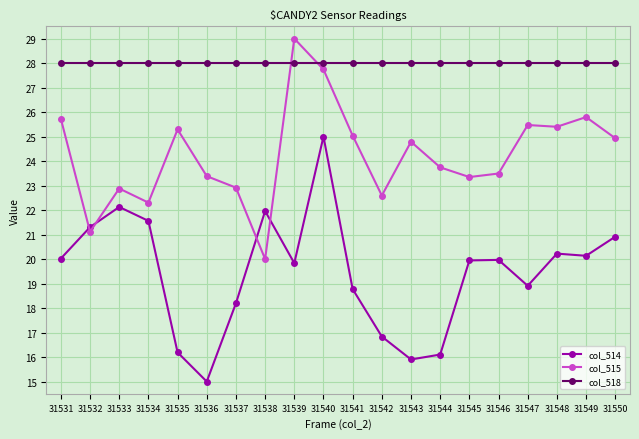

Which series has the largest total across all categories?

col_518